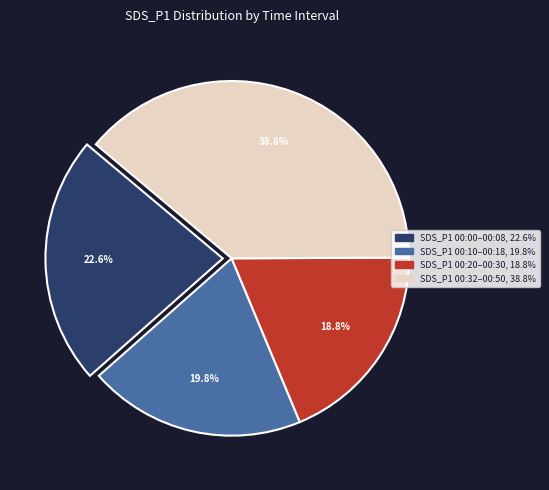

Is there any slice that represents more than half of the pie?

No